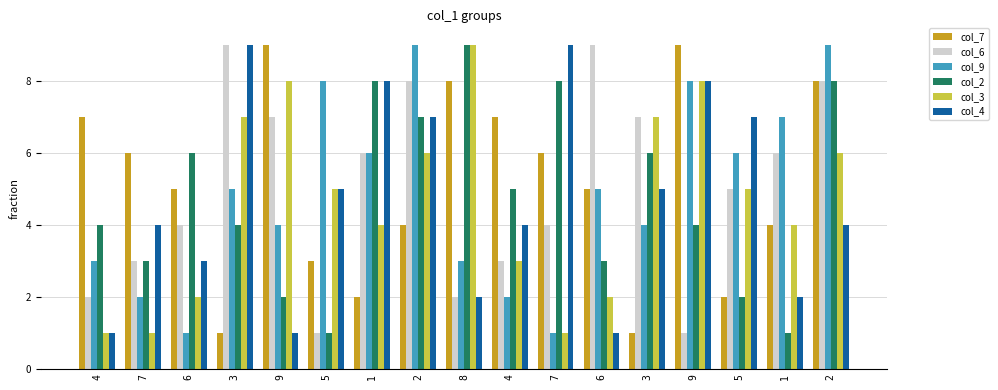

What are all the series names shown in the legend?

col_7, col_6, col_9, col_2, col_3, col_4